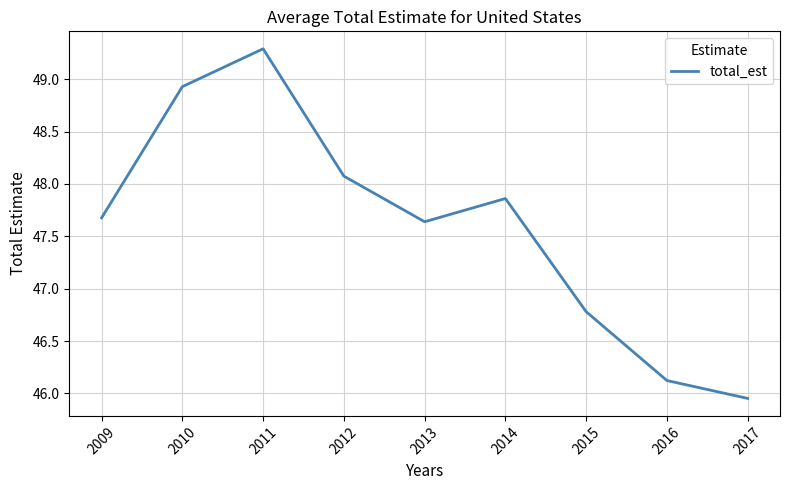

Count the number of values greater than 47.

6